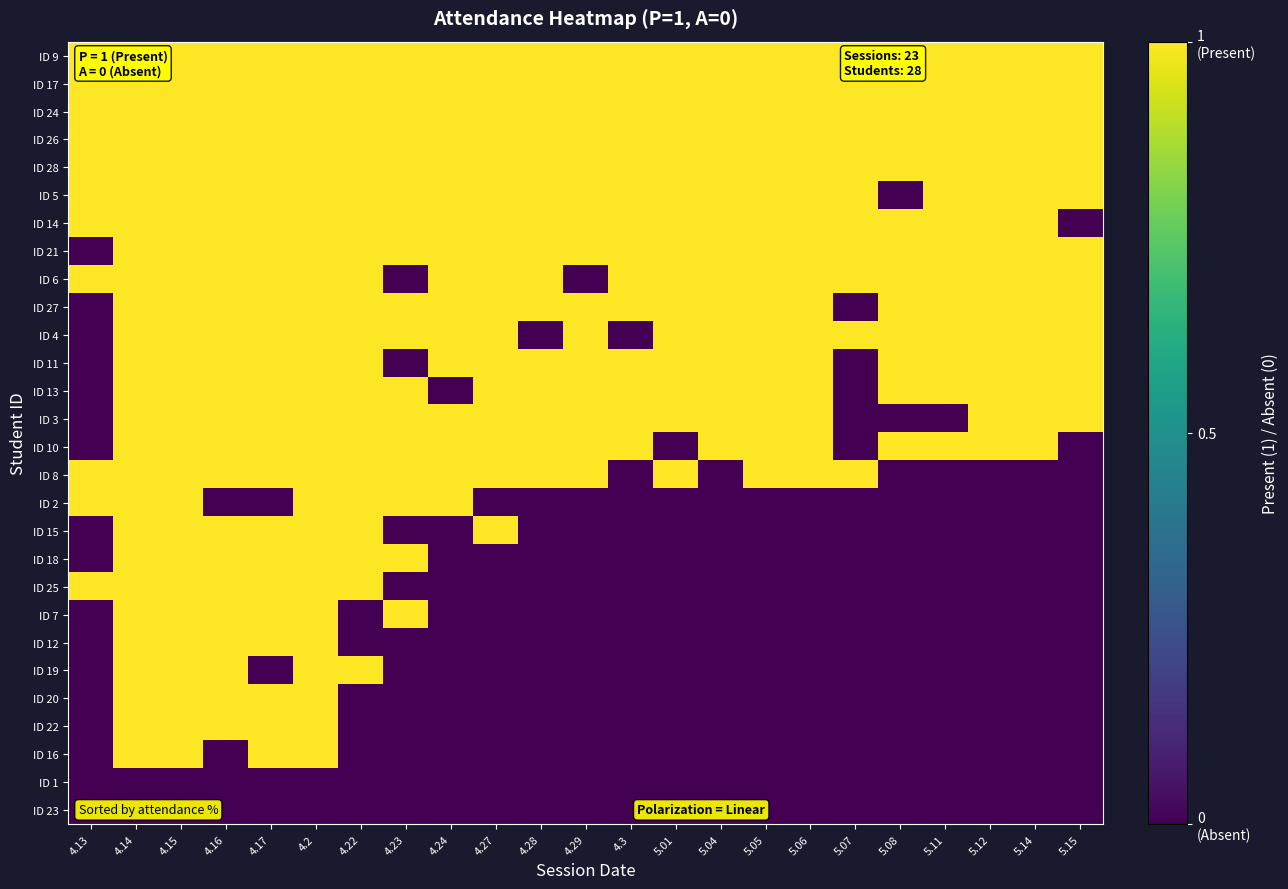

What is the total value across all series at 5.08?

13